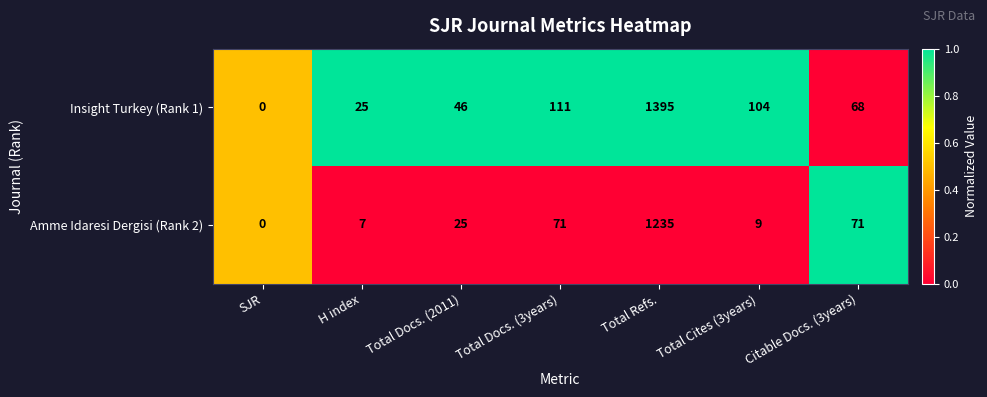

Is the value of Insight Turkey (Rank 1) at Total Cites (3years) greater than the value of Amme Idaresi Dergisi (Rank 2) at H index?

Yes